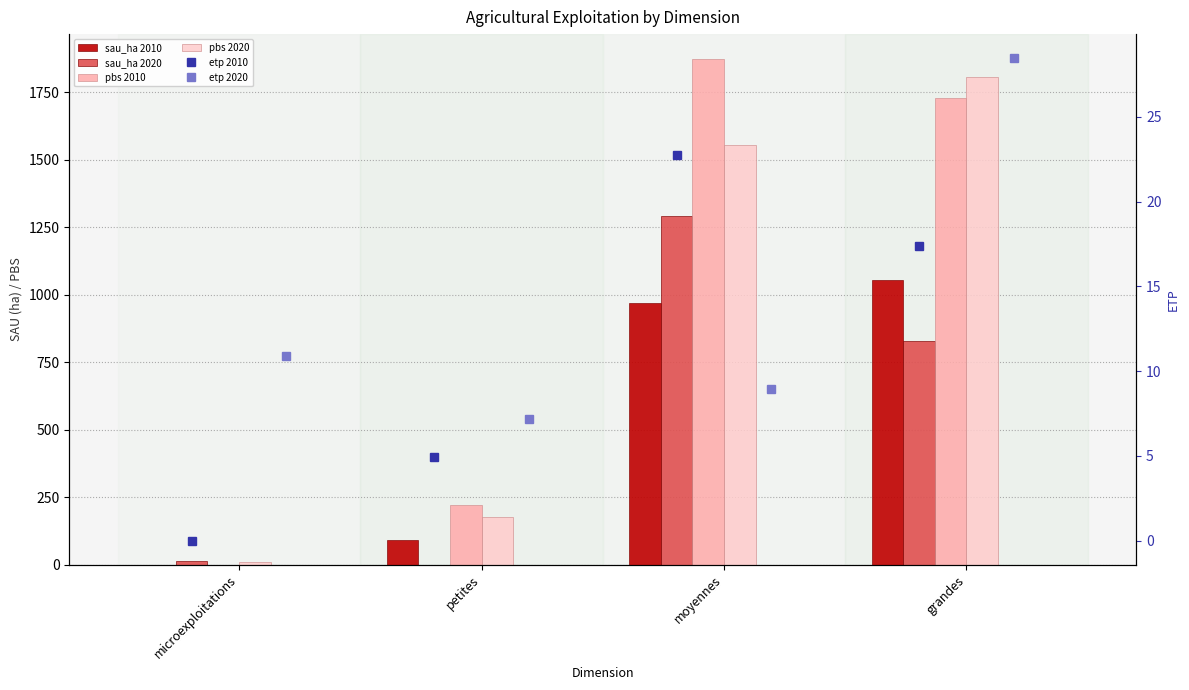

Does the chart contain stacked bars?

No